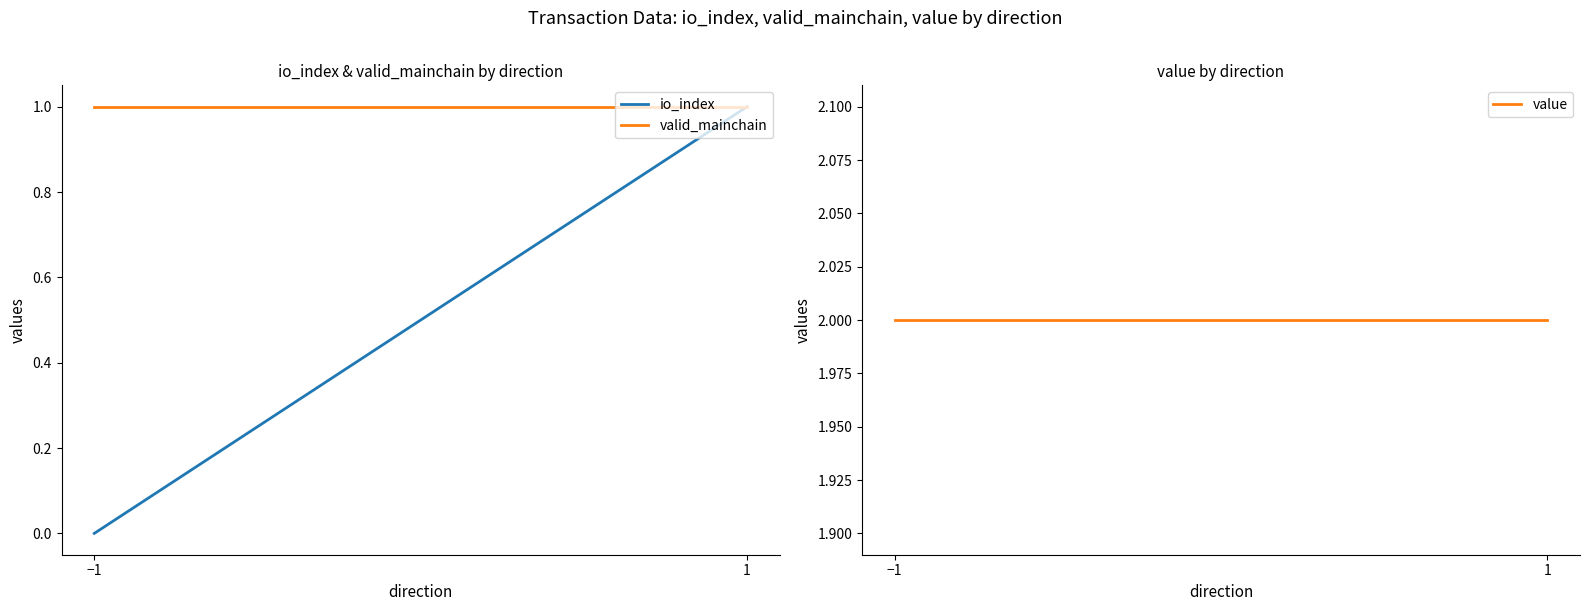

What is the value of the io_index point at the 2nd from the left?

1.0